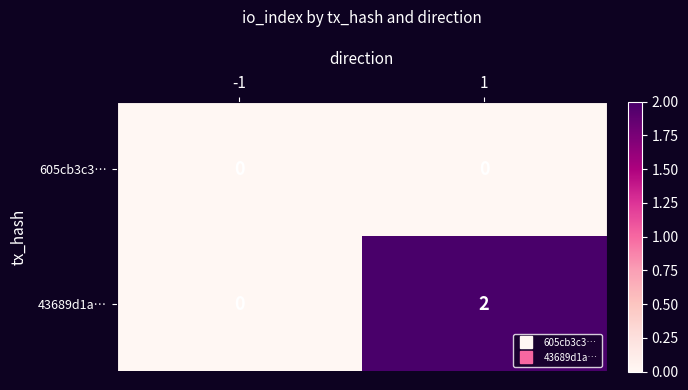

Count the number of categories in the chart.

2